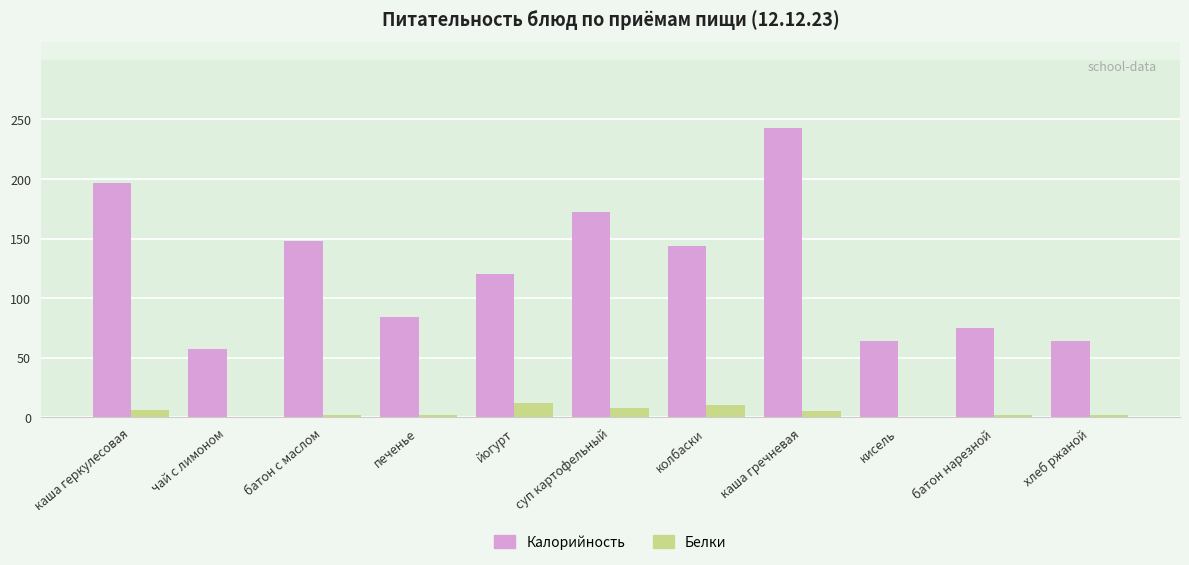

The Калорийность series shows 31.9 at батон нарезной. True or false?

False